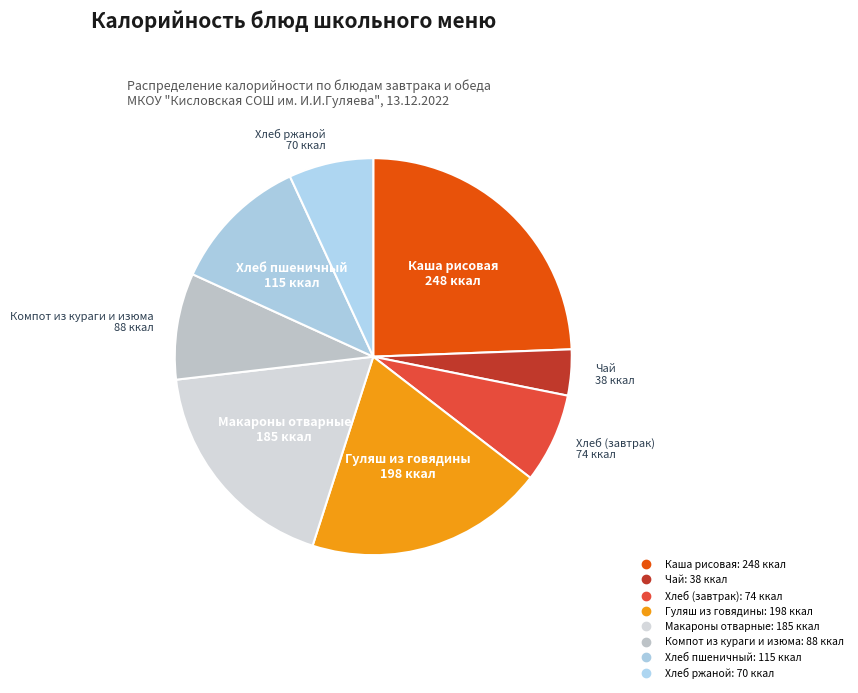

What is the smallest slice in the pie chart?

Чай